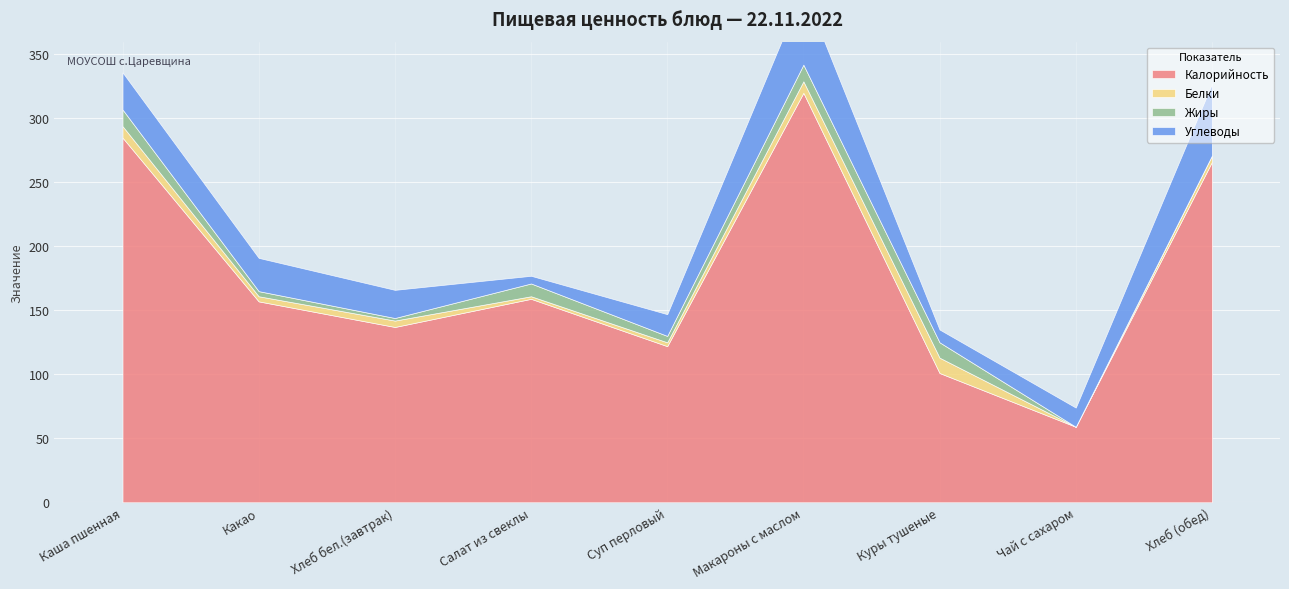

Which series has the largest range (max minus min)?

Калорийность